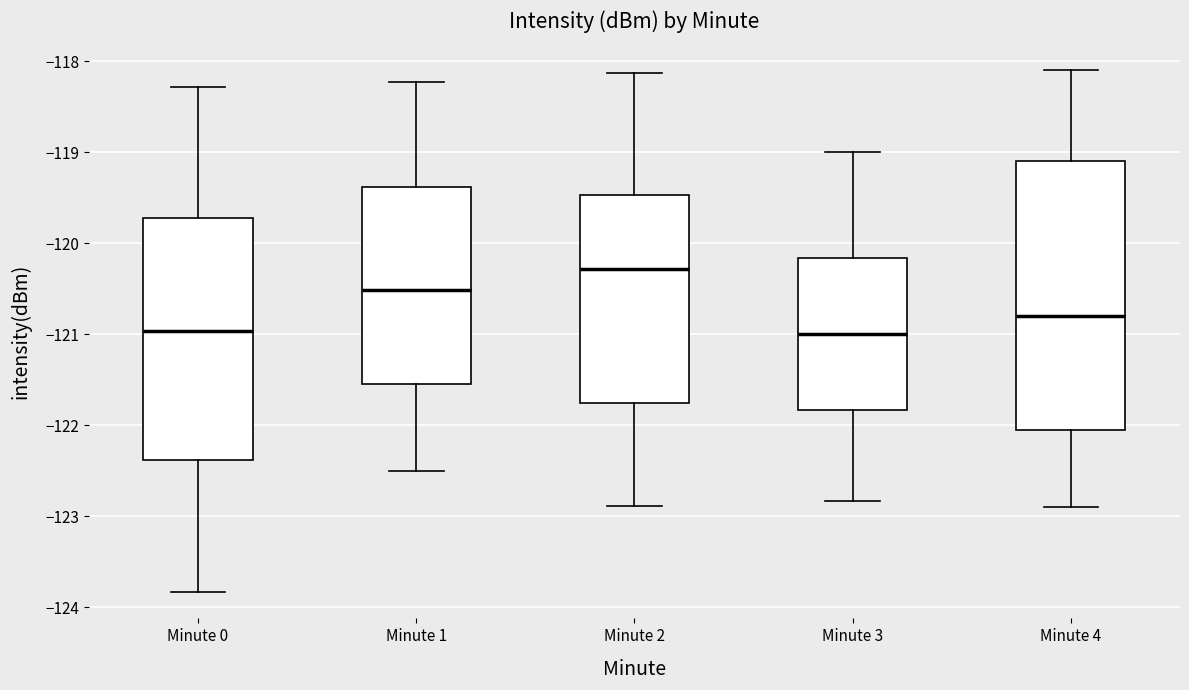

Which box has the highest median line?

Minute 2